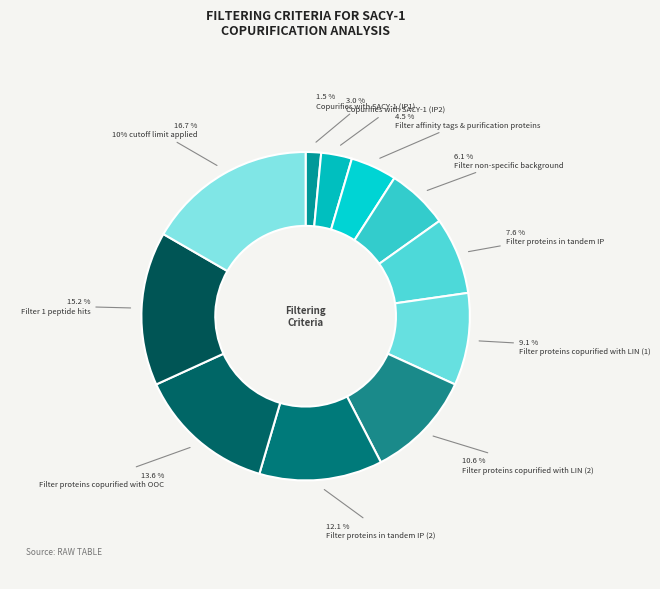

Count the number of slices in the pie.

11